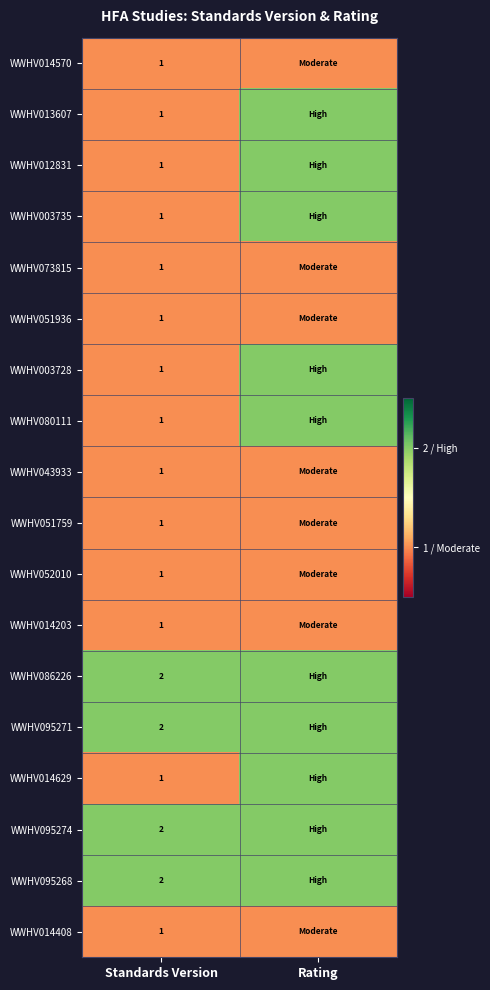

True or false: WWHV095274 has a value of 1 at Standards Version.

False